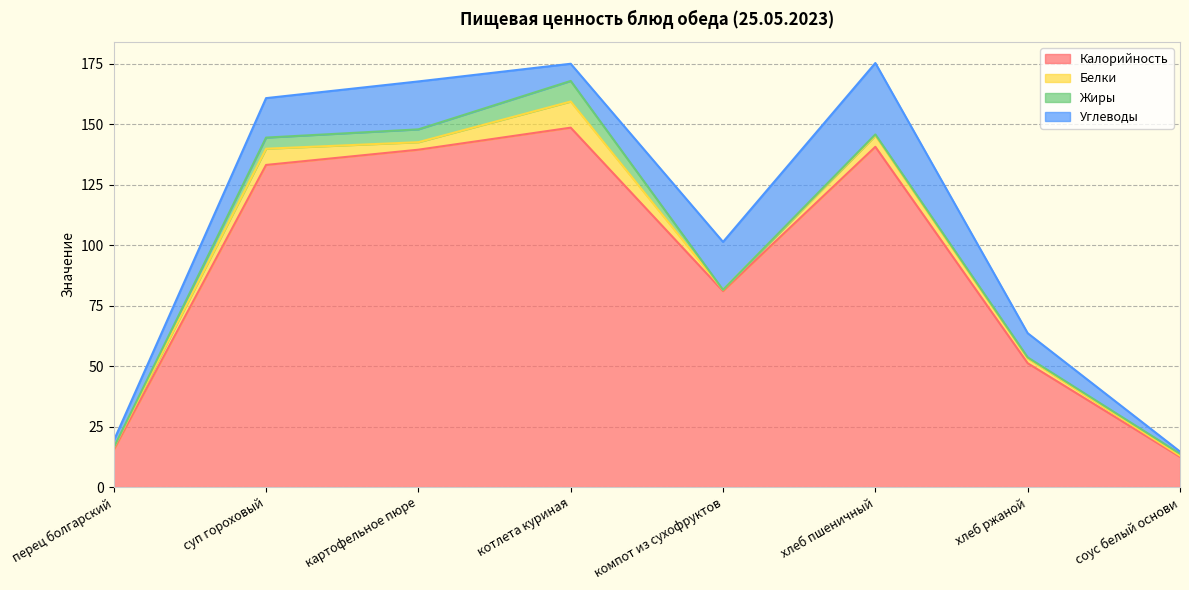

At which category is the sum across all series the highest?

хлеб пшеничный